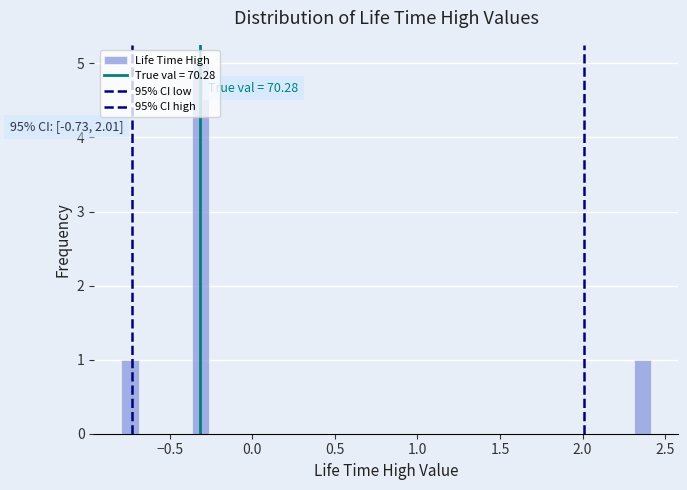

Around what value on the x-axis is the tallest bar? Give the approximate position of its centre, as read against the axis.

-0.30